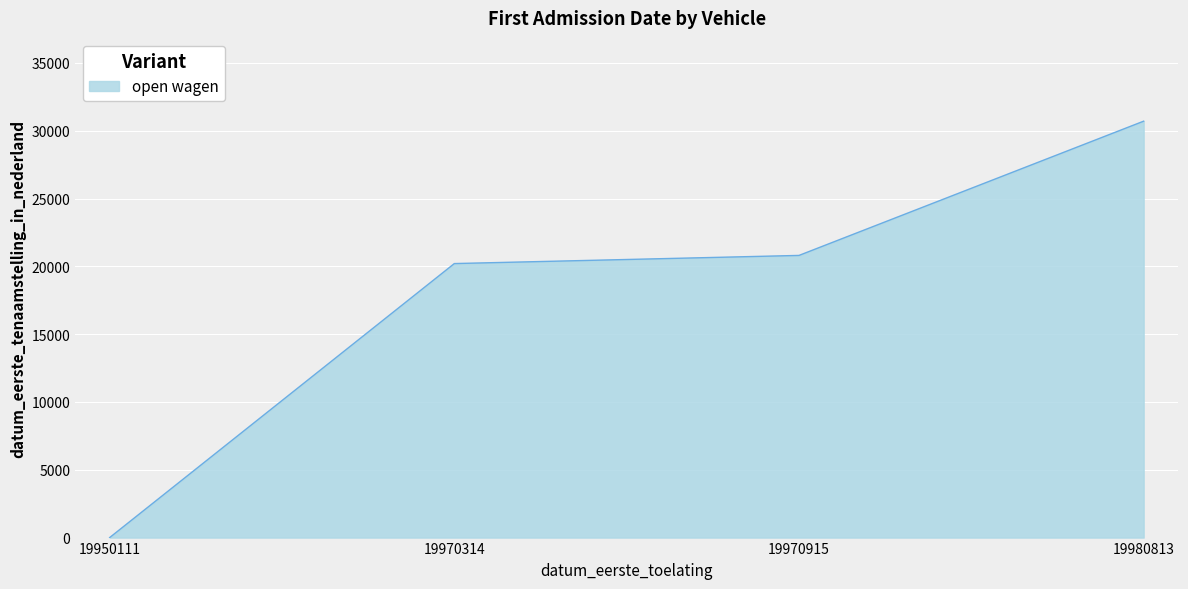

What is the average value?

17927